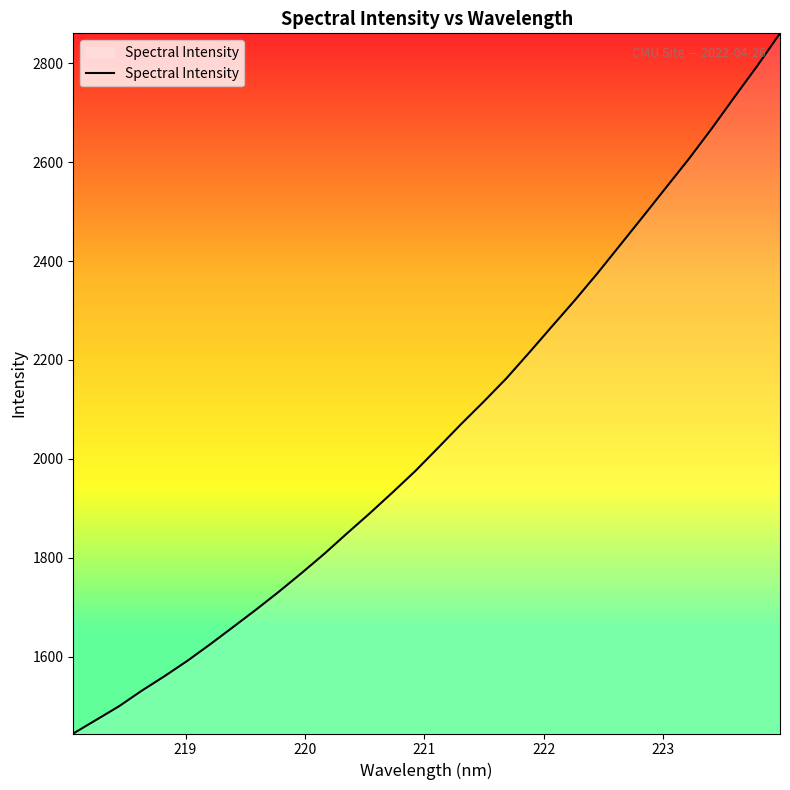

What is the greatest value displayed?

2860.7